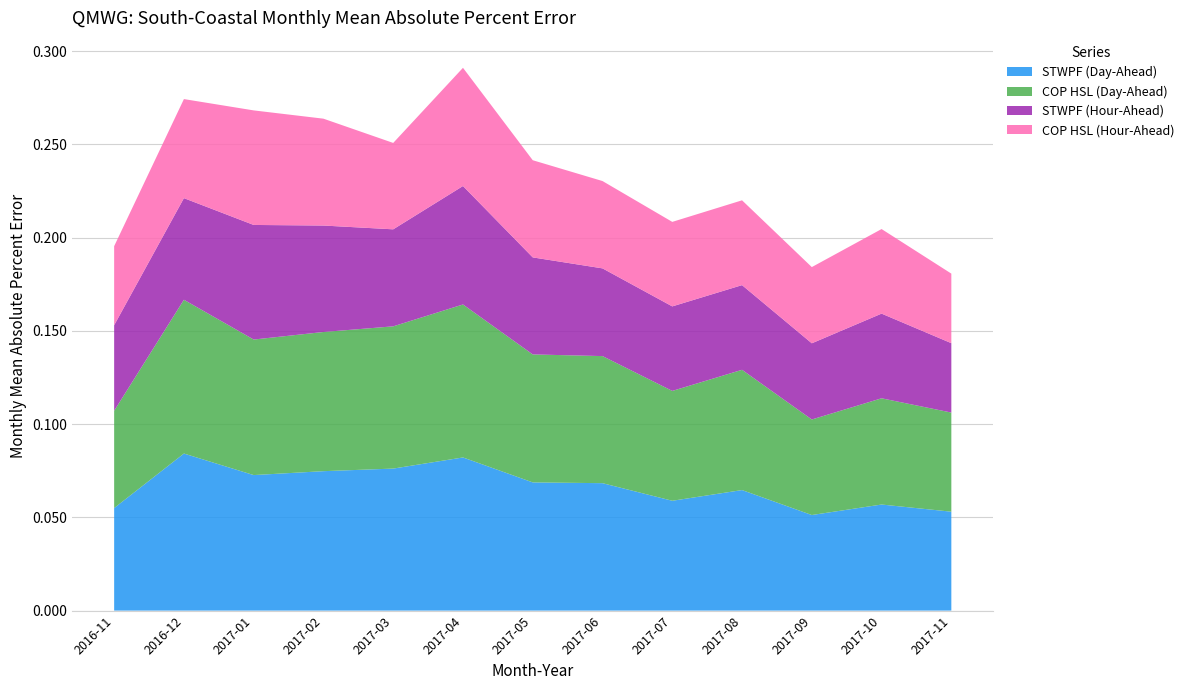

Reading right to left, transcribe all the data shown in this chart.

STWPF (Day-Ahead): 2017-11=0.1	2017-10=0.1	2017-09=0.1	2017-08=0.1	2017-07=0.1	2017-06=0.1	2017-05=0.1	2017-04=0.1	2017-03=0.1	2017-02=0.1	2017-01=0.1	2016-12=0.1	2016-11=0.1
COP HSL (Day-Ahead): 2017-11=0.1	2017-10=0.1	2017-09=0.1	2017-08=0.1	2017-07=0.1	2017-06=0.1	2017-05=0.1	2017-04=0.1	2017-03=0.1	2017-02=0.1	2017-01=0.1	2016-12=0.1	2016-11=0.1
STWPF (Hour-Ahead): 2017-11=0.0	2017-10=0.0	2017-09=0.0	2017-08=0.0	2017-07=0.0	2017-06=0.0	2017-05=0.1	2017-04=0.1	2017-03=0.1	2017-02=0.1	2017-01=0.1	2016-12=0.1	2016-11=0.0
COP HSL (Hour-Ahead): 2017-11=0.0	2017-10=0.0	2017-09=0.0	2017-08=0.0	2017-07=0.0	2017-06=0.0	2017-05=0.1	2017-04=0.1	2017-03=0.0	2017-02=0.1	2017-01=0.1	2016-12=0.1	2016-11=0.0